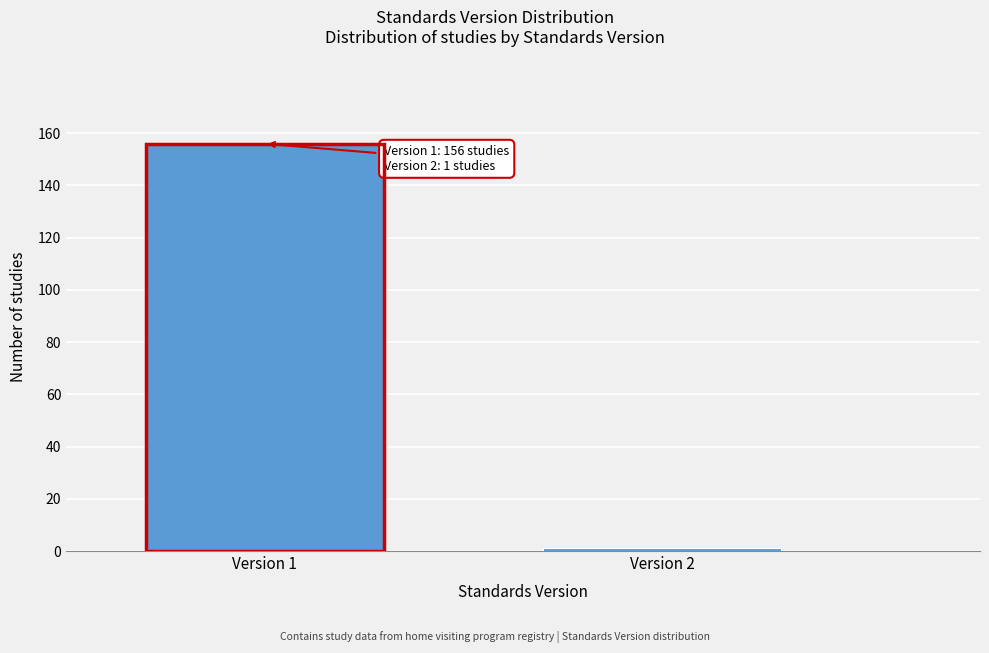

Reading right to left, transcribe all the data shown in this chart.

Version 2=1	Version 1=156